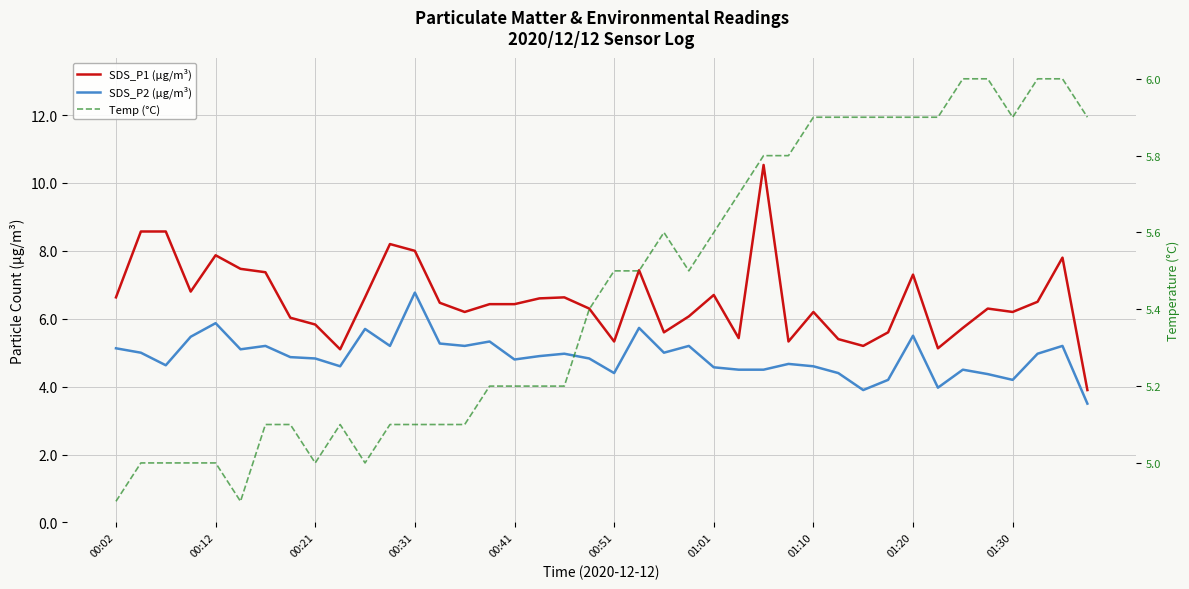

Rank the series at 37 from lowest to highest value.

SDS_P2 (µg/m³), Temp (°C), SDS_P1 (µg/m³)